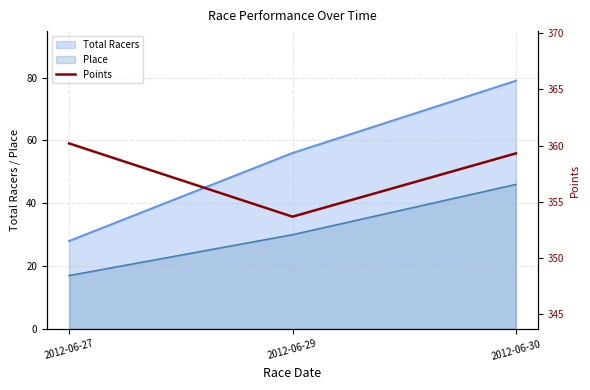

Is it true that the value at 2012-06-27 is 568.8?

False